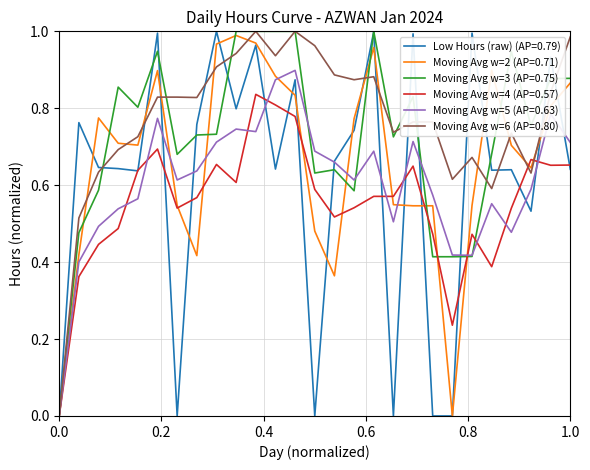

Which series has the largest total across all categories?

Moving Avg w=6 (AP=0.80)